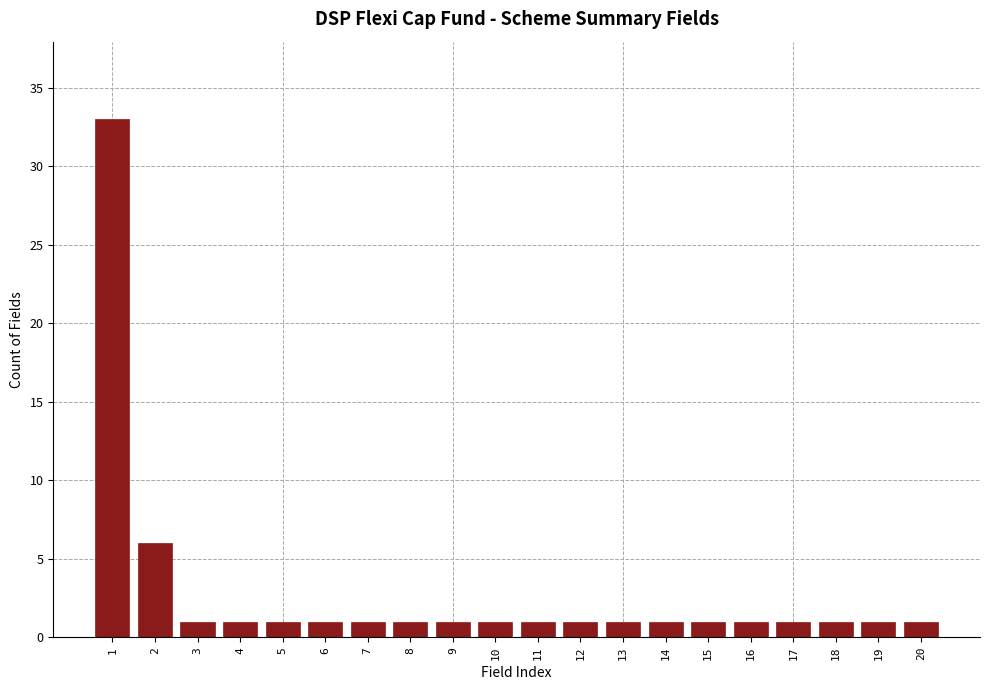

Reading left to right, what are all the values shown in this chart?

33	6	1	1	1	1	1	1	1	1	1	1	1	1	1	1	1	1	1	1